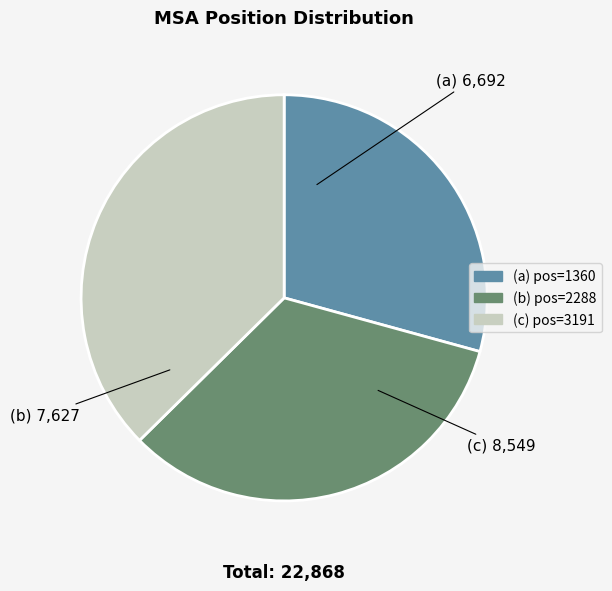

How many segments does this pie chart have?

3